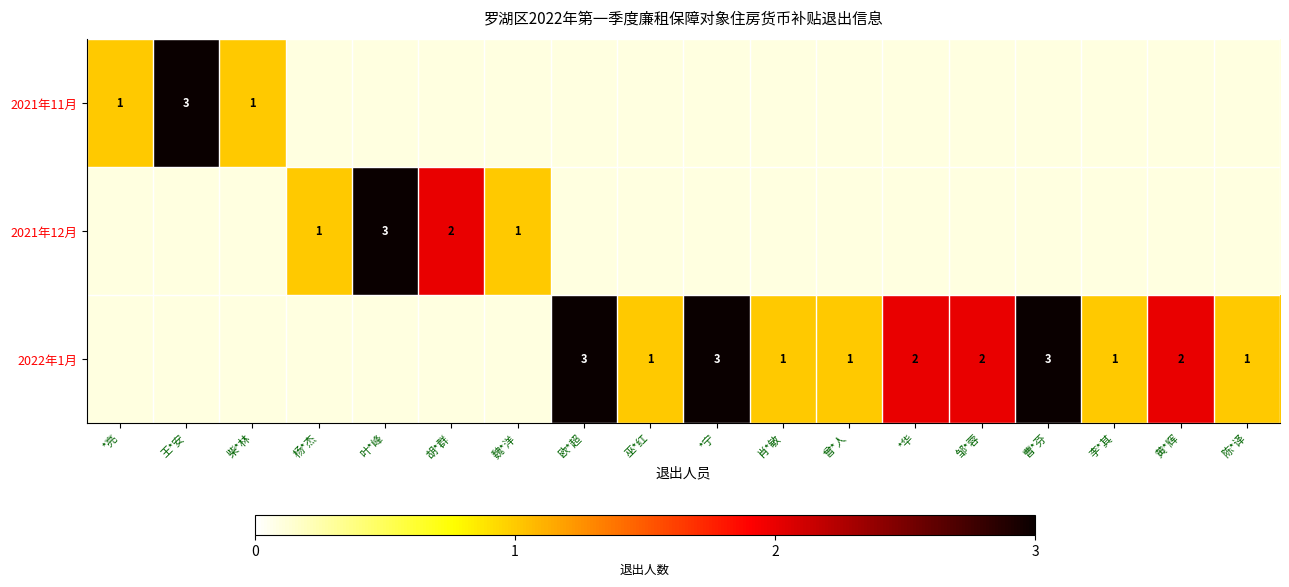

How many series are shown in this chart?

3